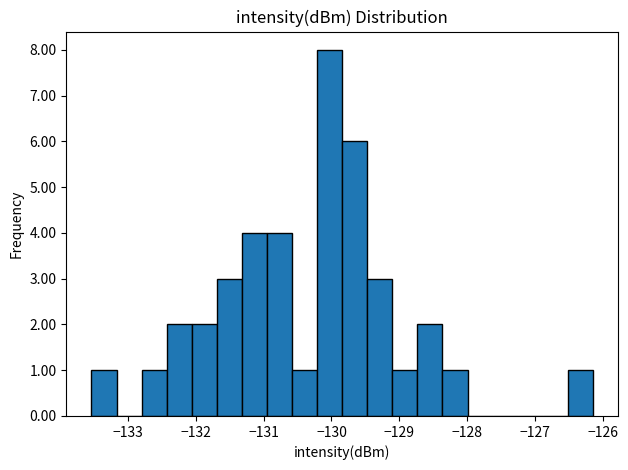

Read against the x-axis, roughly where is the centre of the tallest bar?

-130.0